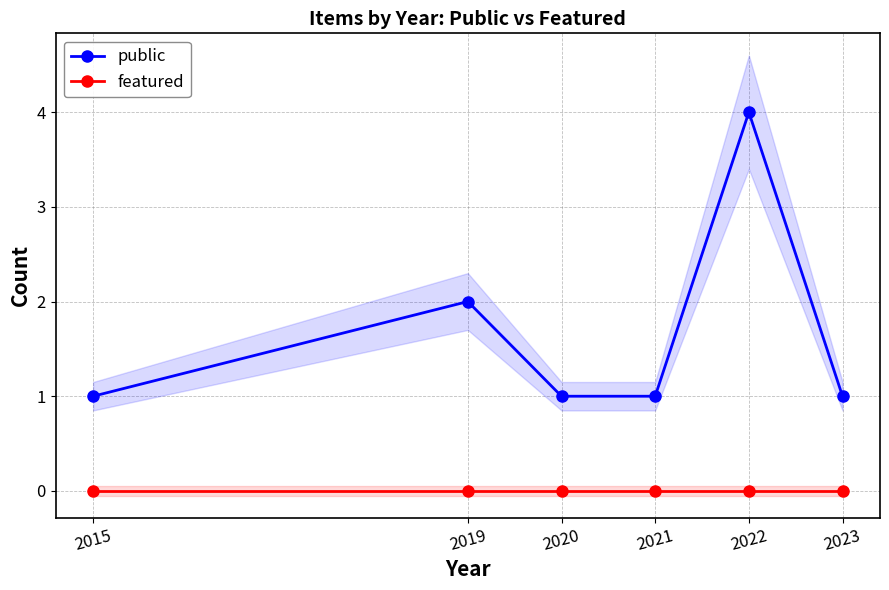

Does the chart have visible grid lines?

Yes